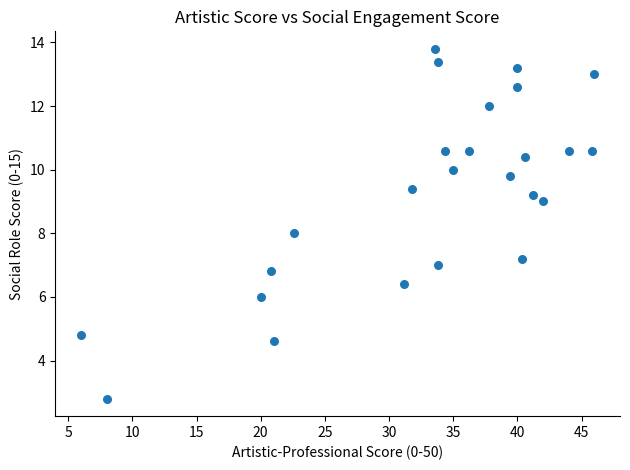

What is the range of X values (max minus min)?

40.0